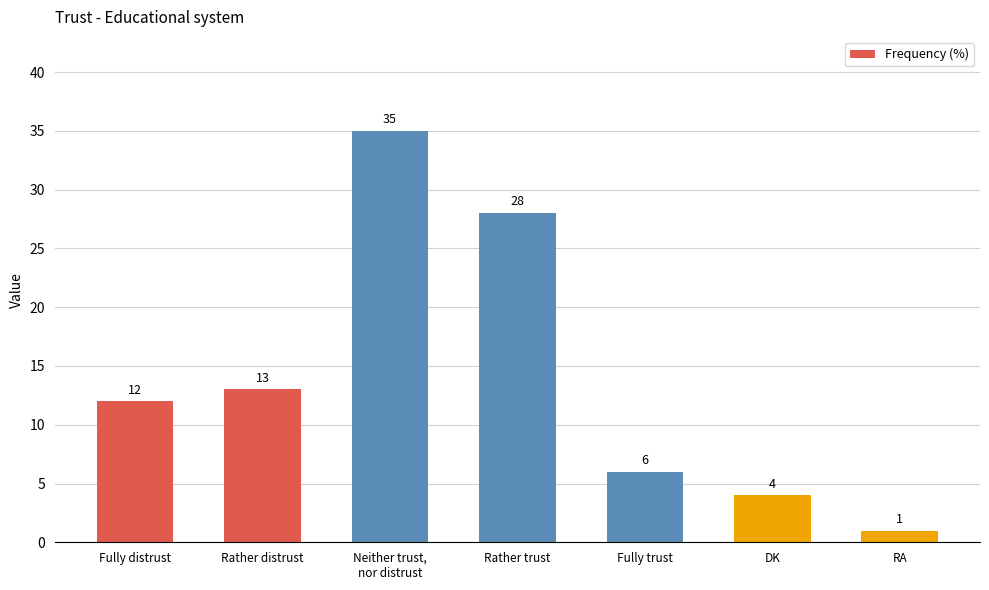

What is the difference between the maximum and minimum values?

34